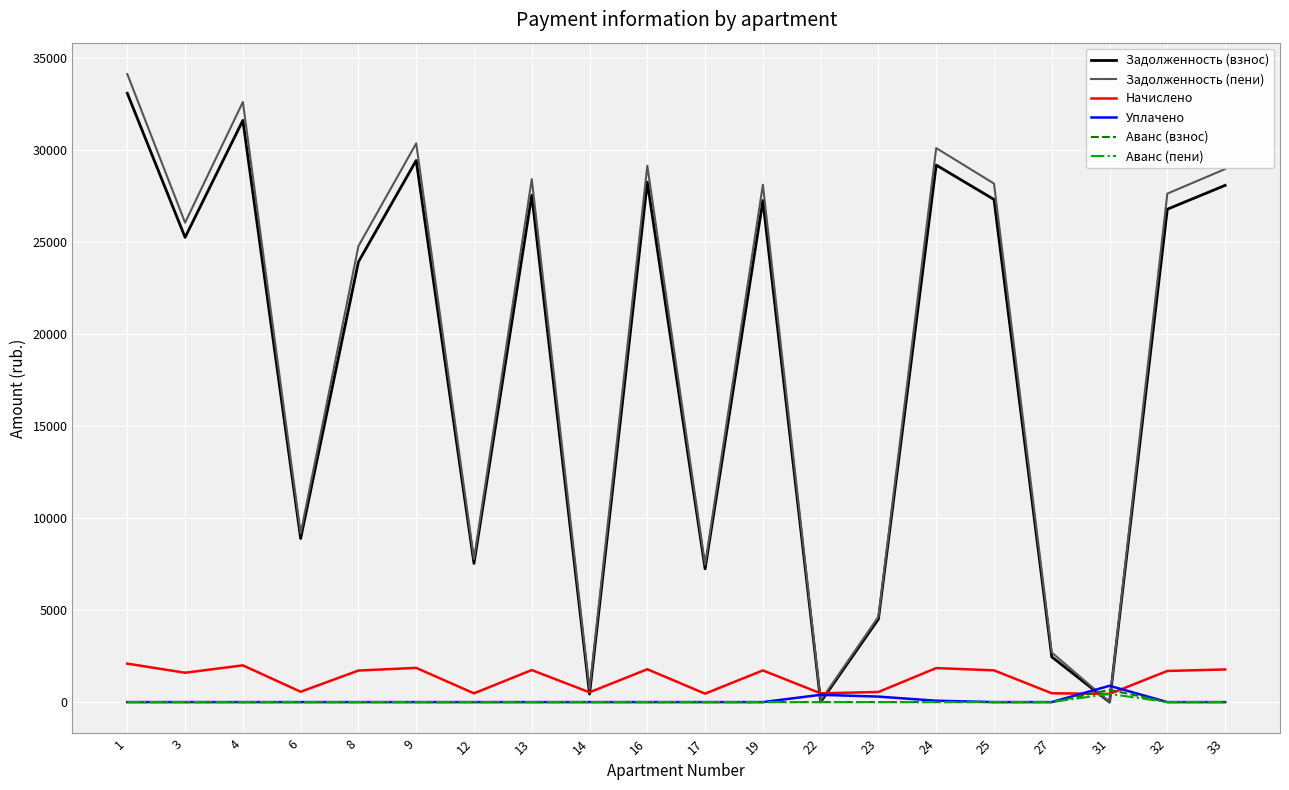

At which category does Начислено reach its first local valley?

3